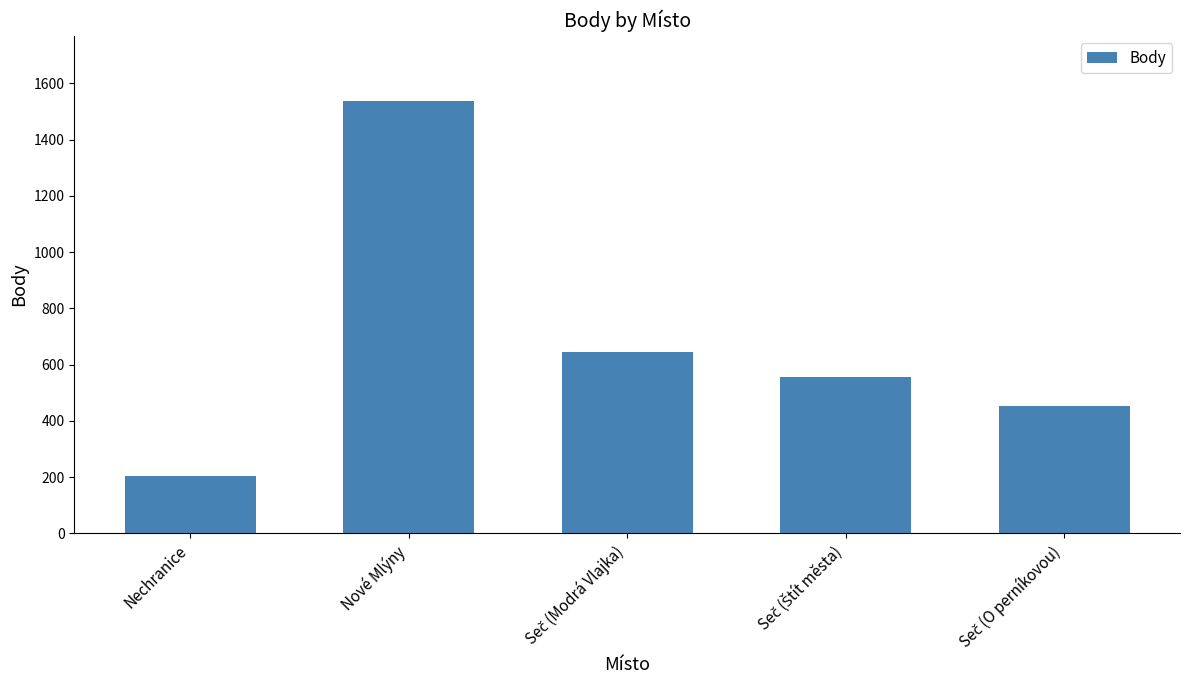

What is the average value?

678